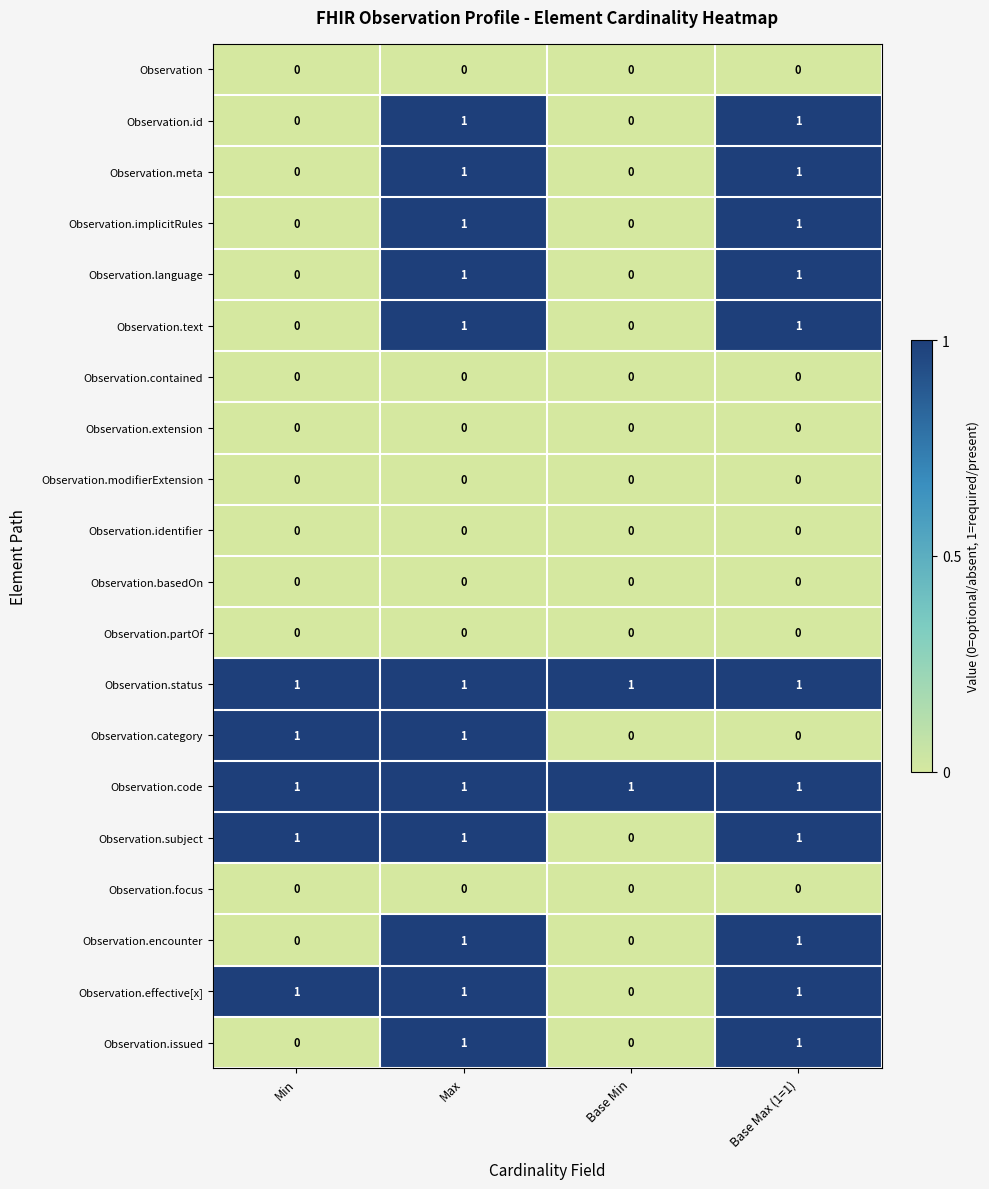

Is it true that Observation.text equals 1 at Max?

True